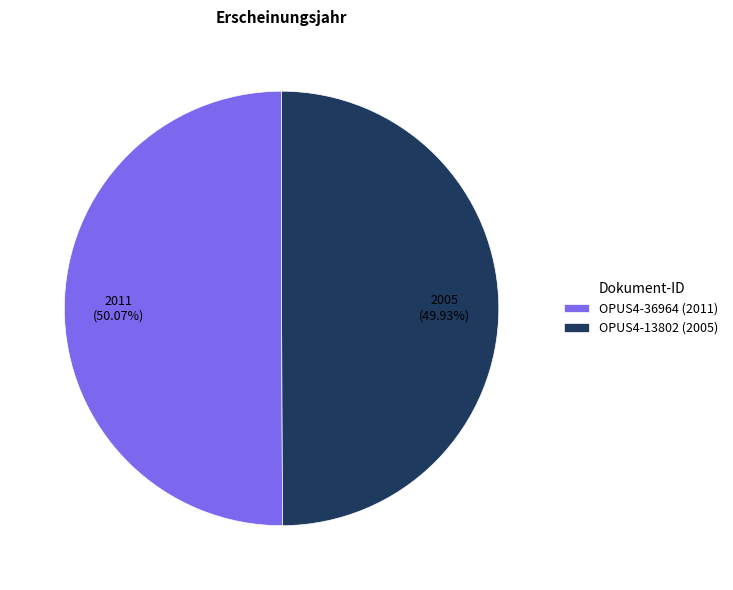

Approximately how many times larger is the value at OPUS4-36964 (2011) compared to OPUS4-13802 (2005)?

1.0